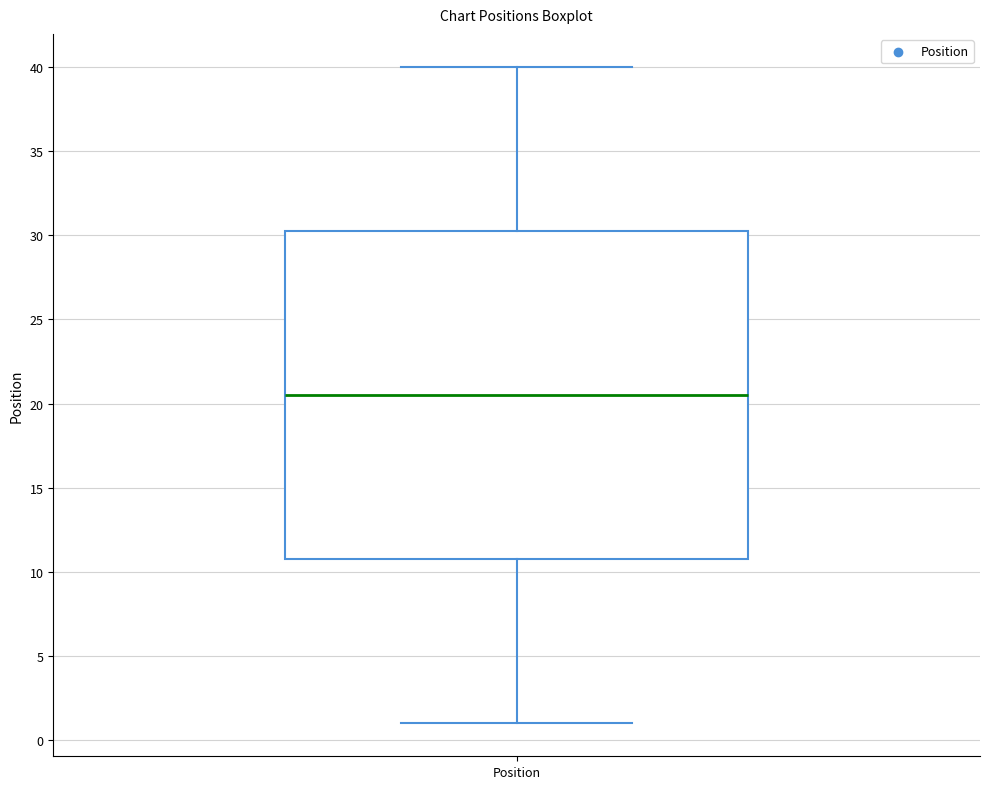

Read this box plot against the y-axis: the position of the median line, the range covered by the box, and the ends of both whiskers. The values are not printed on the chart, so give them approximately, as read against the axis.

median 20.5, box 11.0 to 30.5, whiskers 1.0 to 40.0